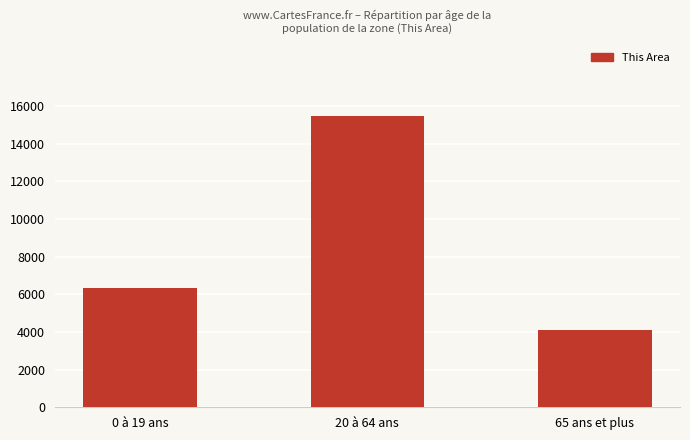

Between 20 à 64 ans and 65 ans et plus, which is larger?

20 à 64 ans